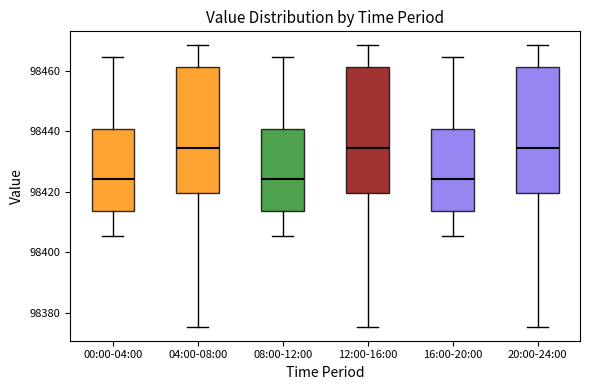

Reading left to right, transcribe this box plot: for each box, give where its median line is, the range the box spans, and where its two whiskers end, as read against the y-axis. The values are not printed on the chart, so give them approximately, as read against the axis.

00:00-04:00: median 98424, box 98414 to 98440, whiskers 98406 to 98464
04:00-08:00: median 98434, box 98420 to 98462, whiskers 98376 to 98468
08:00-12:00: median 98424, box 98414 to 98440, whiskers 98406 to 98464
12:00-16:00: median 98434, box 98420 to 98462, whiskers 98376 to 98468
16:00-20:00: median 98424, box 98414 to 98440, whiskers 98406 to 98464
20:00-24:00: median 98434, box 98420 to 98462, whiskers 98376 to 98468